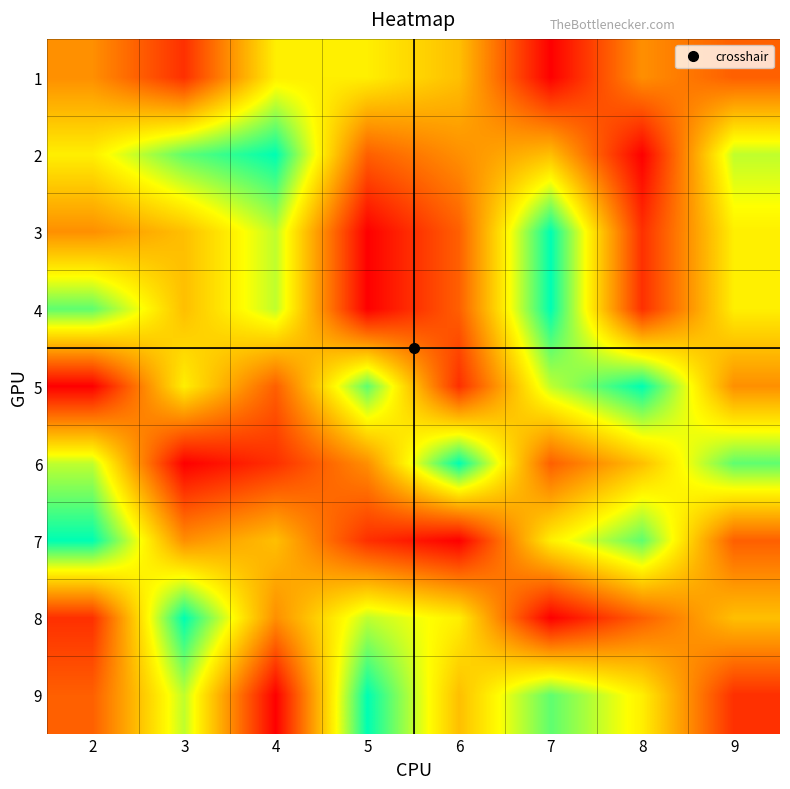

At 4, list the series in order from smallest to largest.

9, 6, 5, 8, 7, 1, 3, 4, 2